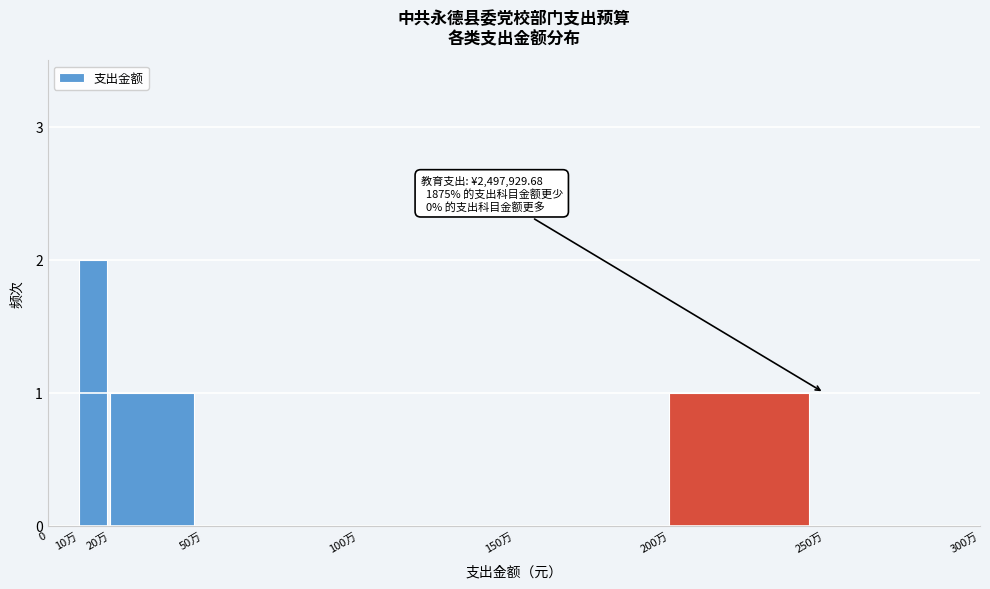

Reading right to left, transcribe all the data shown in this chart.

250万=0	200万=1	150万=0	100万=0	50万=0	20万=1	10万=2	0=0